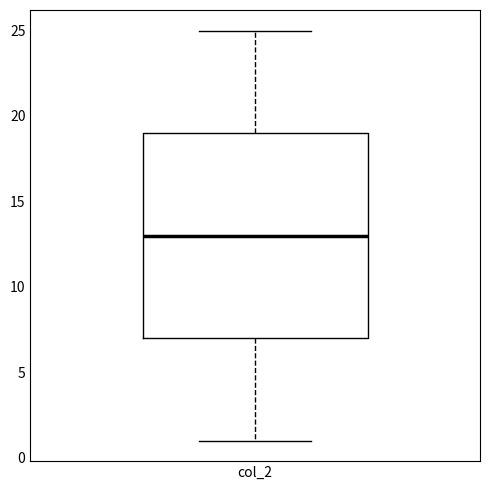

Where does the upper whisker of the box for col_2 end on the y-axis? The values are not printed on the chart, so give them approximately, as read against the axis.

25